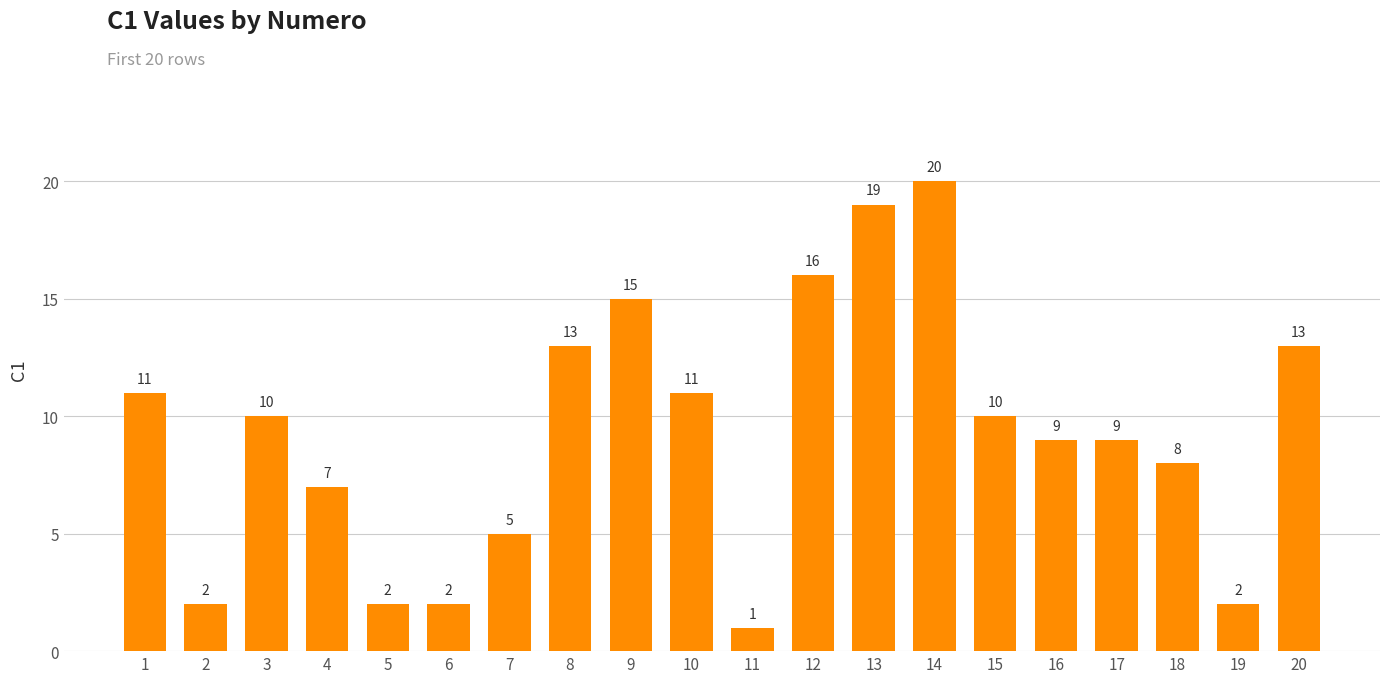

What is the sum of all values?

185